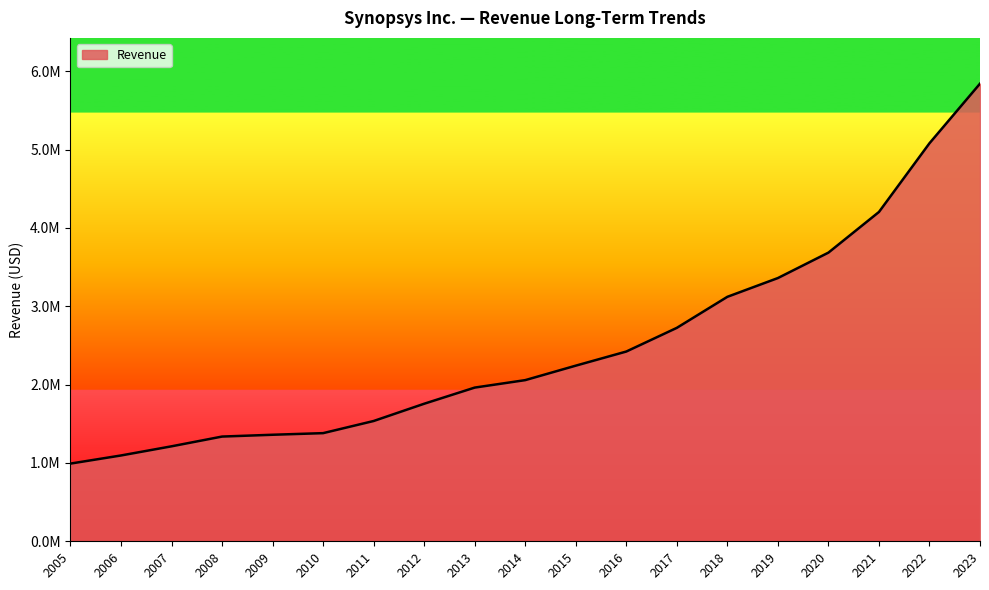

Where does the data first go above 2057472?

2015